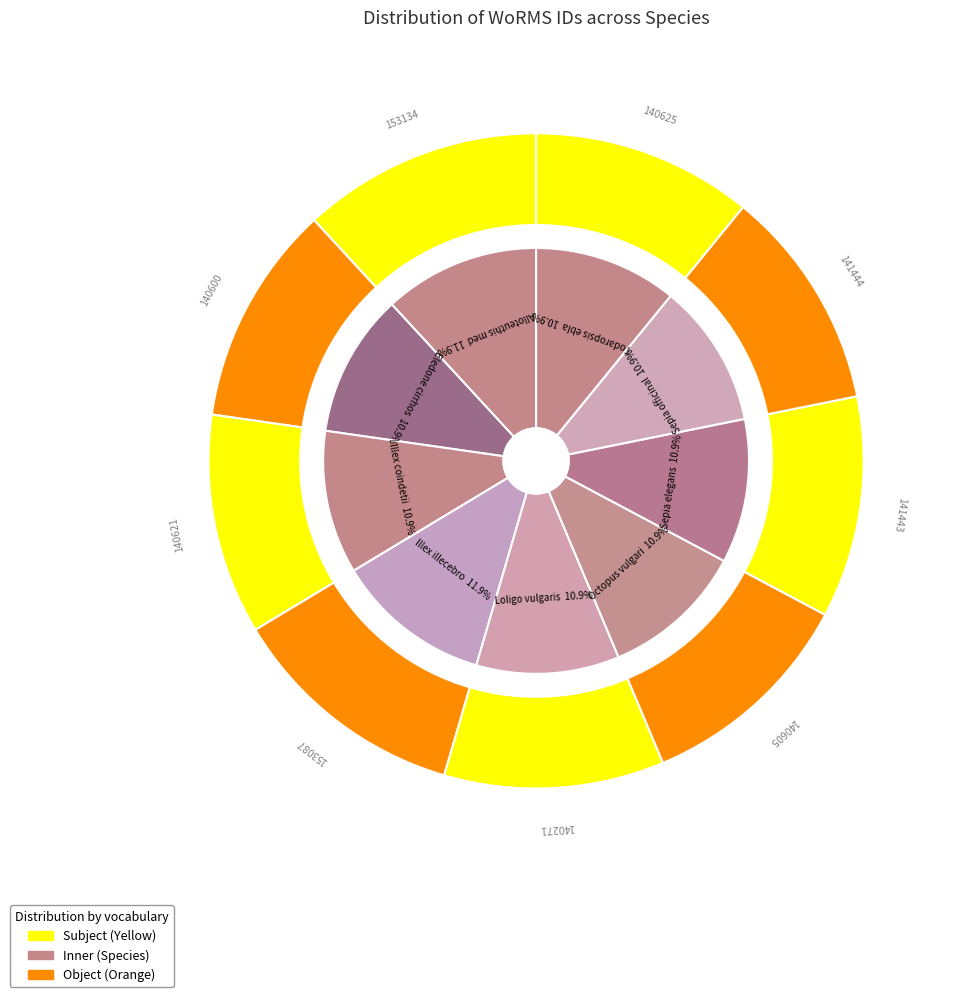

Which slice is the largest?

Alloteuthis media